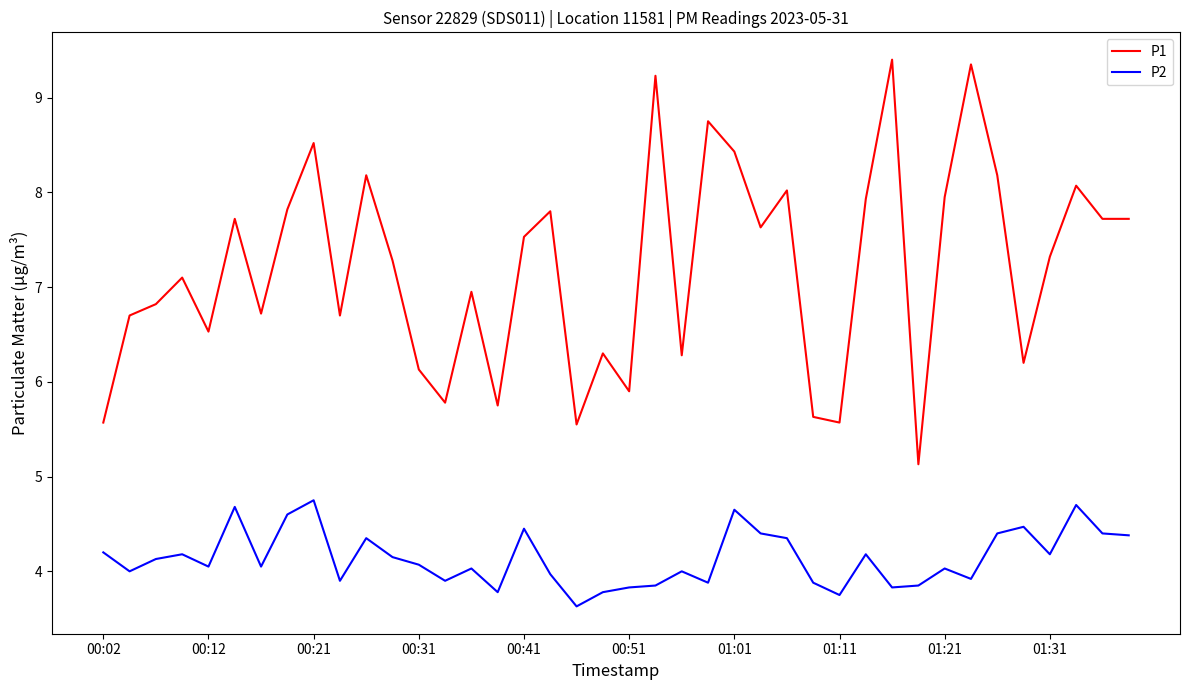

Which series has the largest total across all categories?

P1